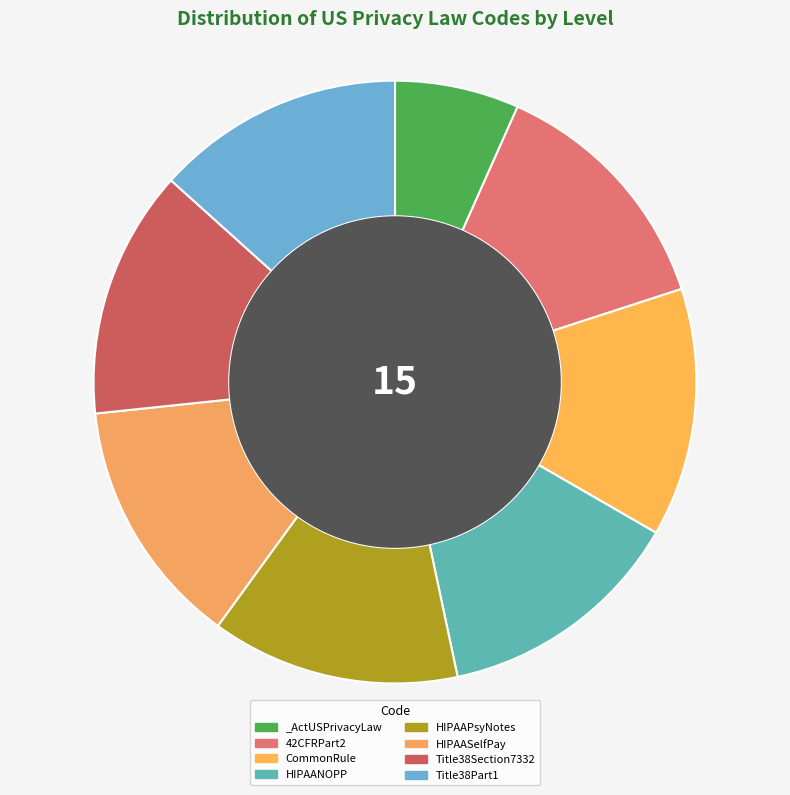

What is the smallest slice in the pie chart?

_ActUSPrivacyLaw